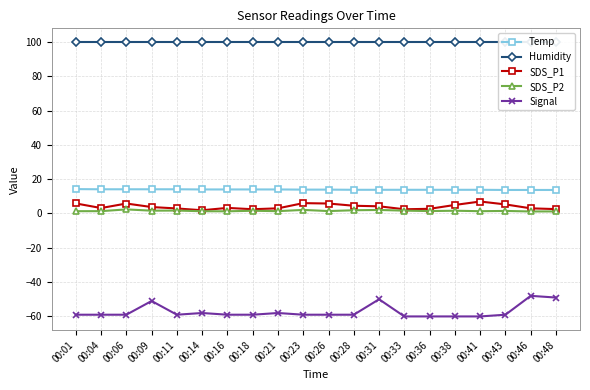

Where is the first local minimum for SDS_P2?

00:09